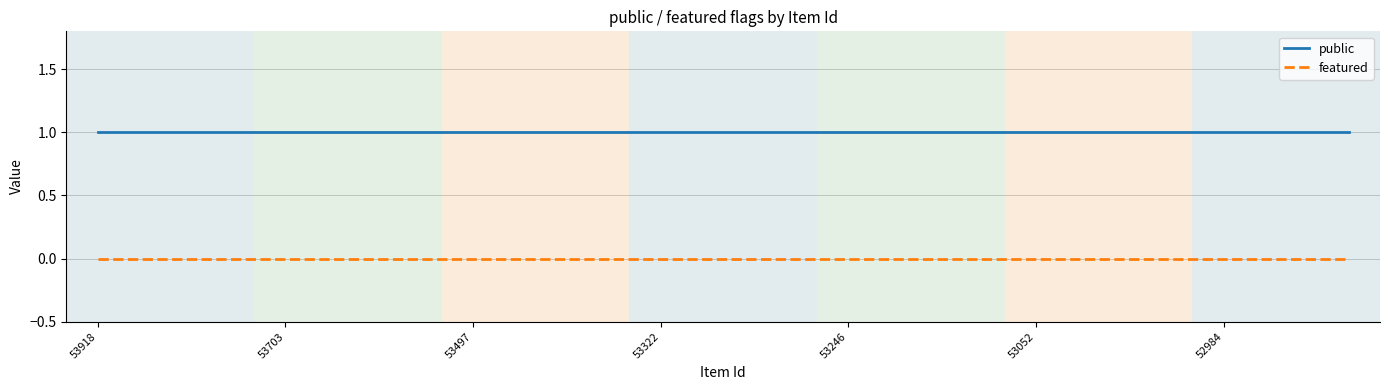

True or false: public and featured intersect in this chart.

False